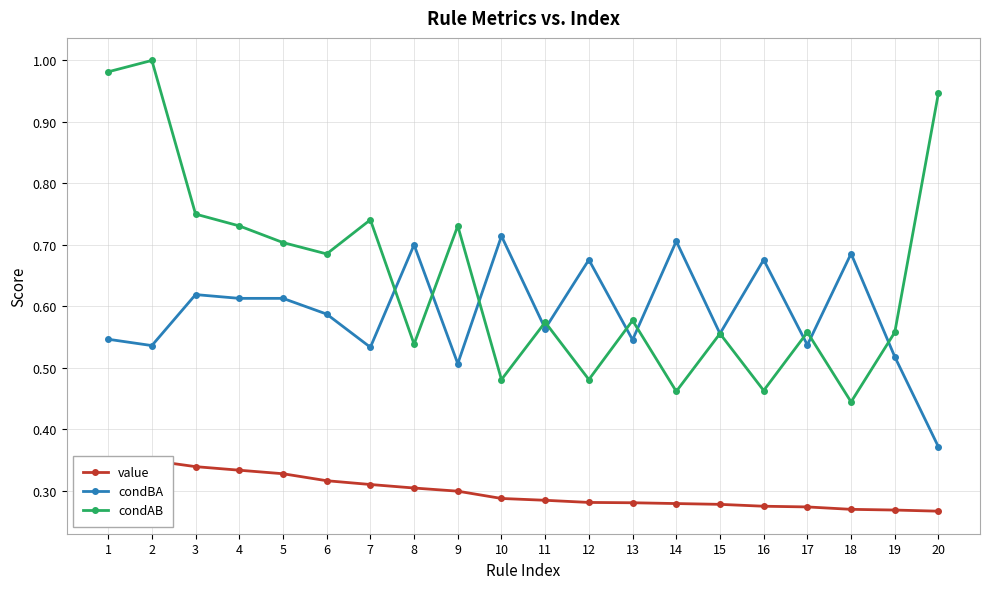

What is the value of the condAB point at the 3rd from the left?

0.8